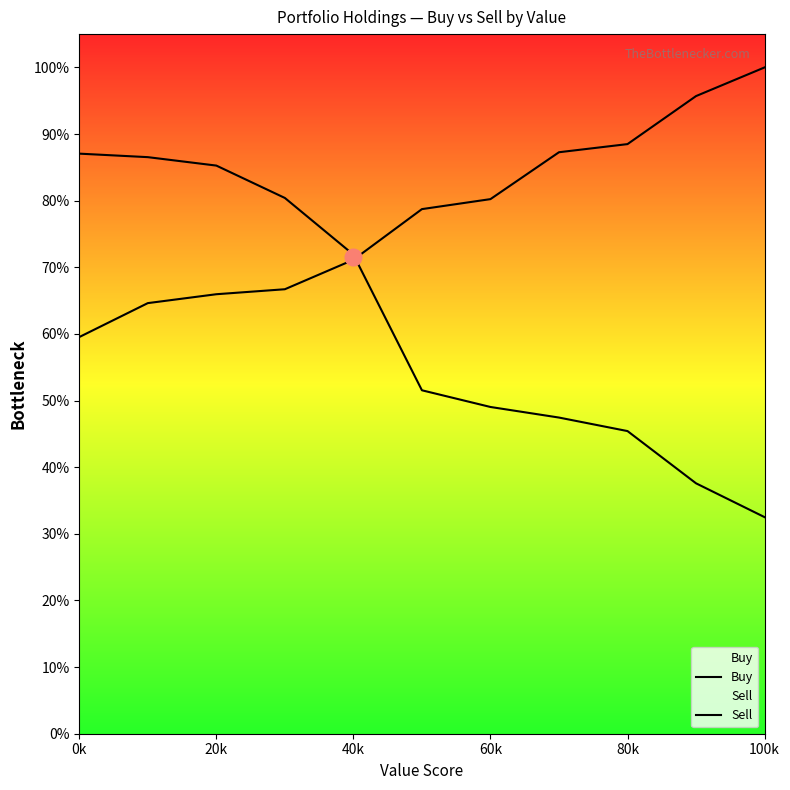

Is the value of Buy at 7 greater than the value of Sell at 10?

No